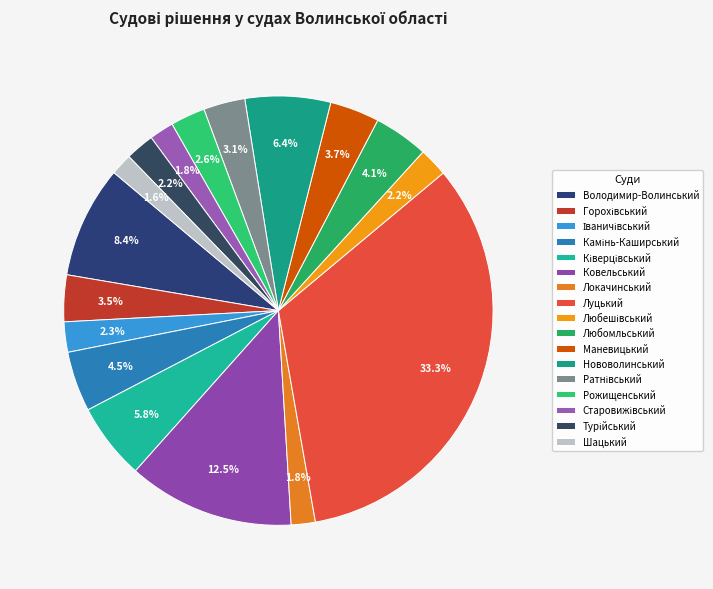

Rank the categories by value from highest to lowest.

Луцький, Ковельський, Володимир-Волинський, Нововолинський, Ківерцівський, Камінь-Каширський, Любомльський, Маневицький, Горохівський, Ратнівський, Рожищенський, Іваничівський, Любешівський, Турійський, Старовижівський, Локачинський, Шацький